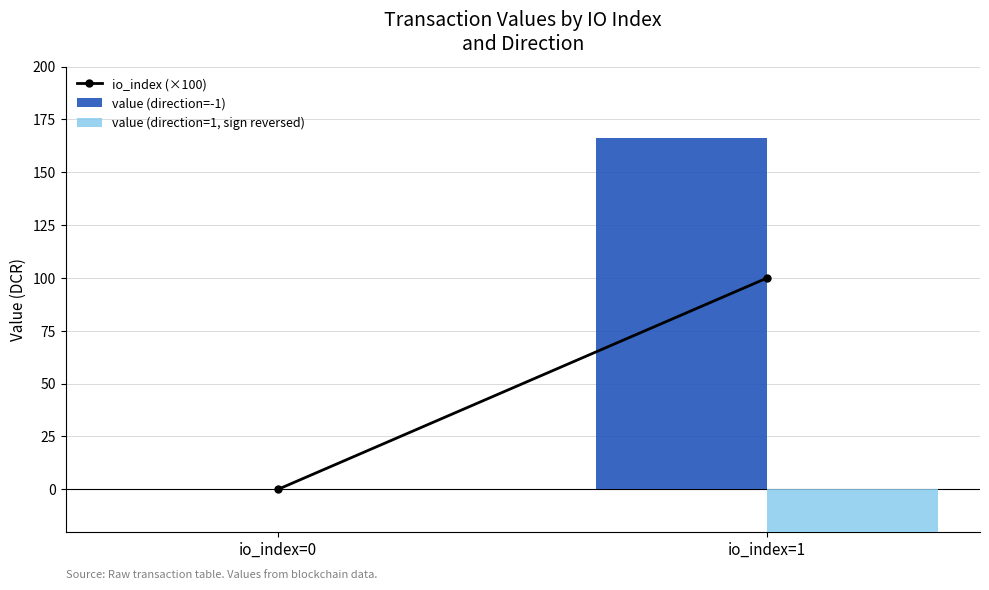

What is the sum of the value (direction=1, sign reversed) values at io_index=0 and io_index=1?

-166.3